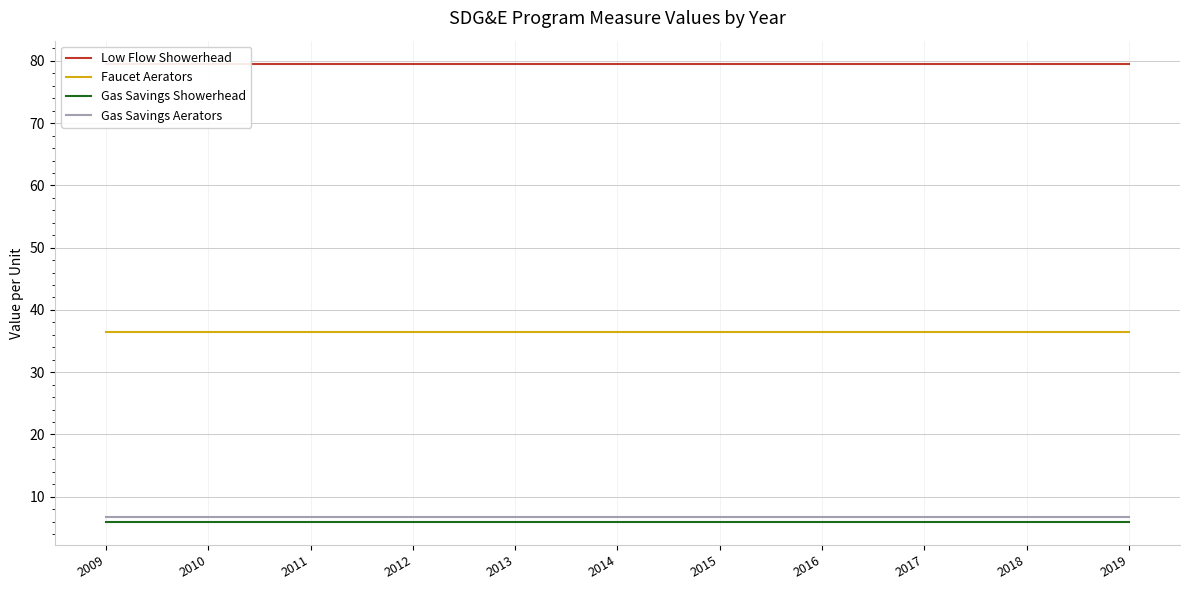

What is the highest value of the Gas Savings Aerators series?

6.7